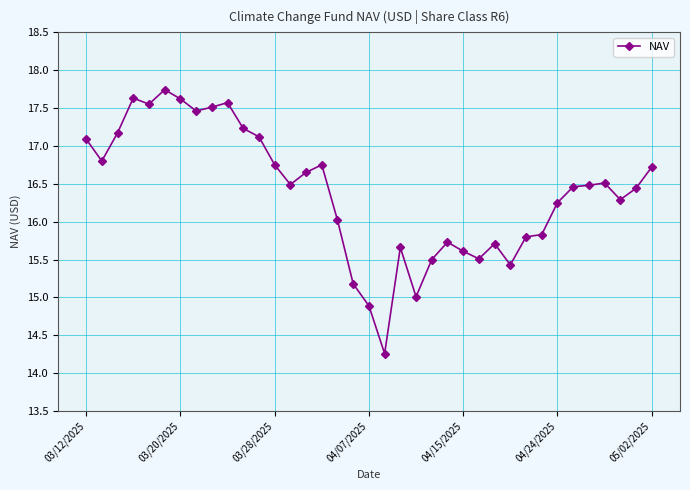

What is the minimum value shown in the chart?

14.3